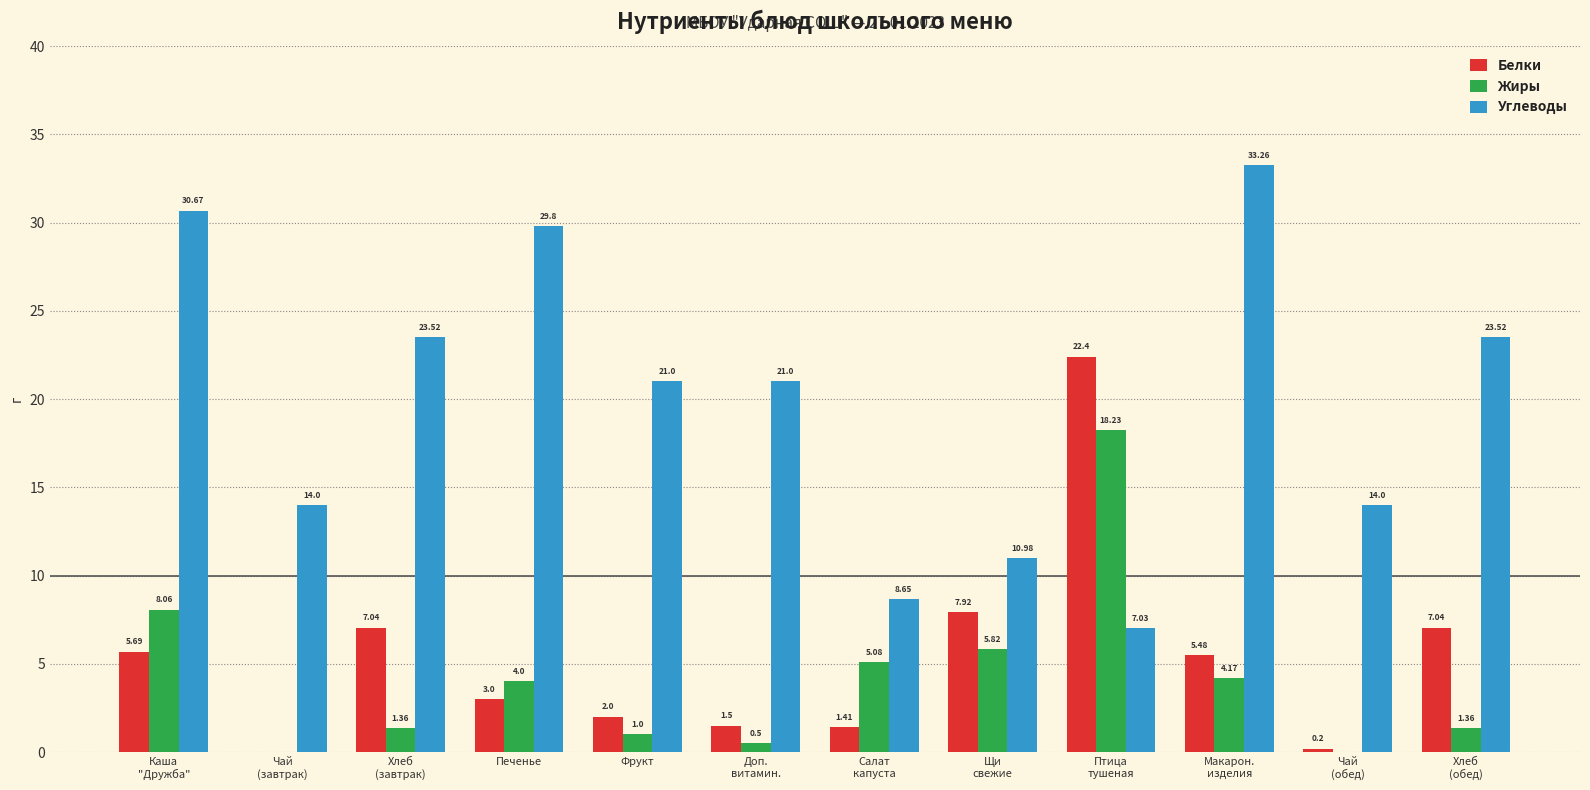

Between Хлеб
(завтрак) and Щи
свежие, which series saw the biggest shift?

Углеводы